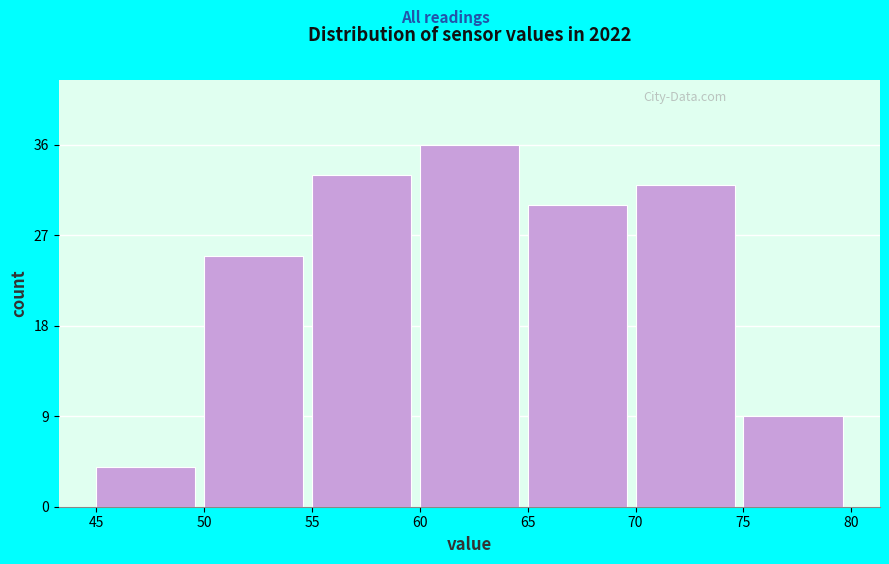

Reading left to right, transcribe this chart: for each bar, give the range it covers on the x-axis and its height. The values are not printed on the chart, so give them approximately, as read against the axis.

45 to 50: 4
50 to 55: 25
55 to 60: 33
60 to 65: 36
65 to 70: 30
70 to 75: 32
75 to 80: 9